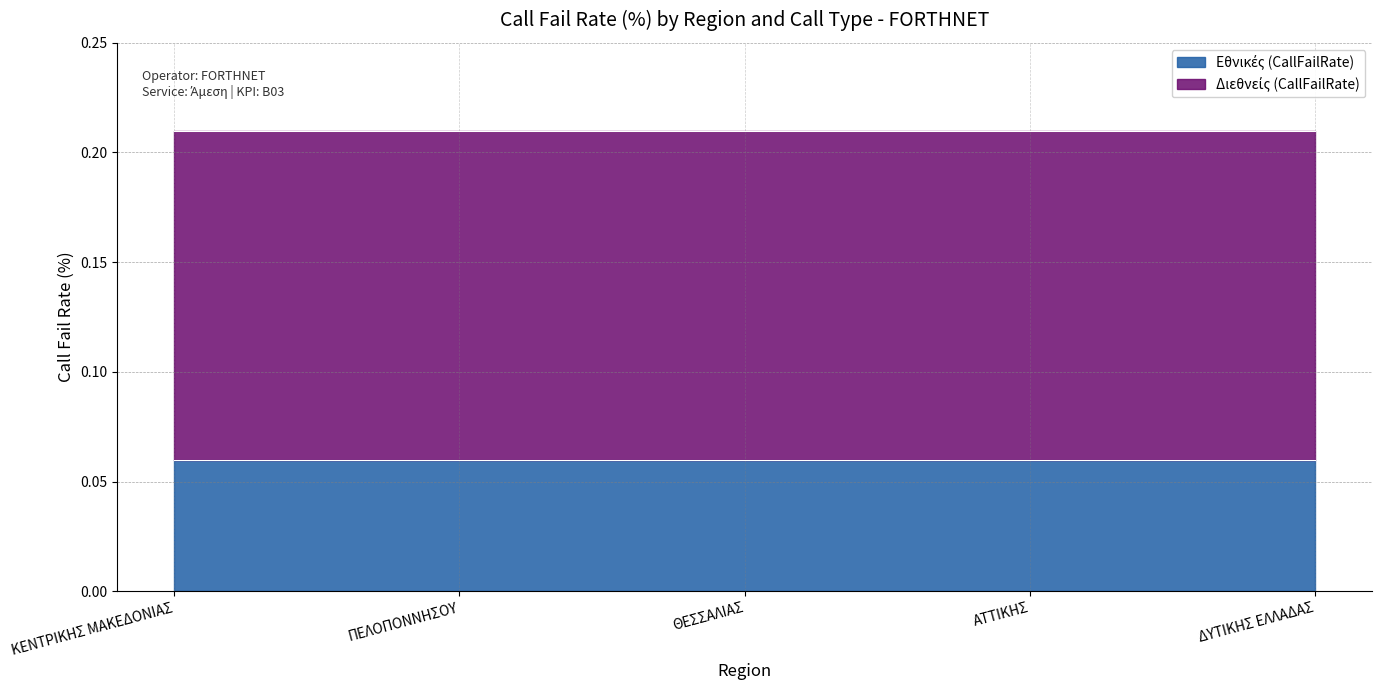

What is the sum of the Εθνικές (CallFailRate) values at ΚΕΝΤΡΙΚΗΣ ΜΑΚΕΔΟΝΙΑΣ and ΠΕΛΟΠΟΝΝΗΣΟΥ?

0.1